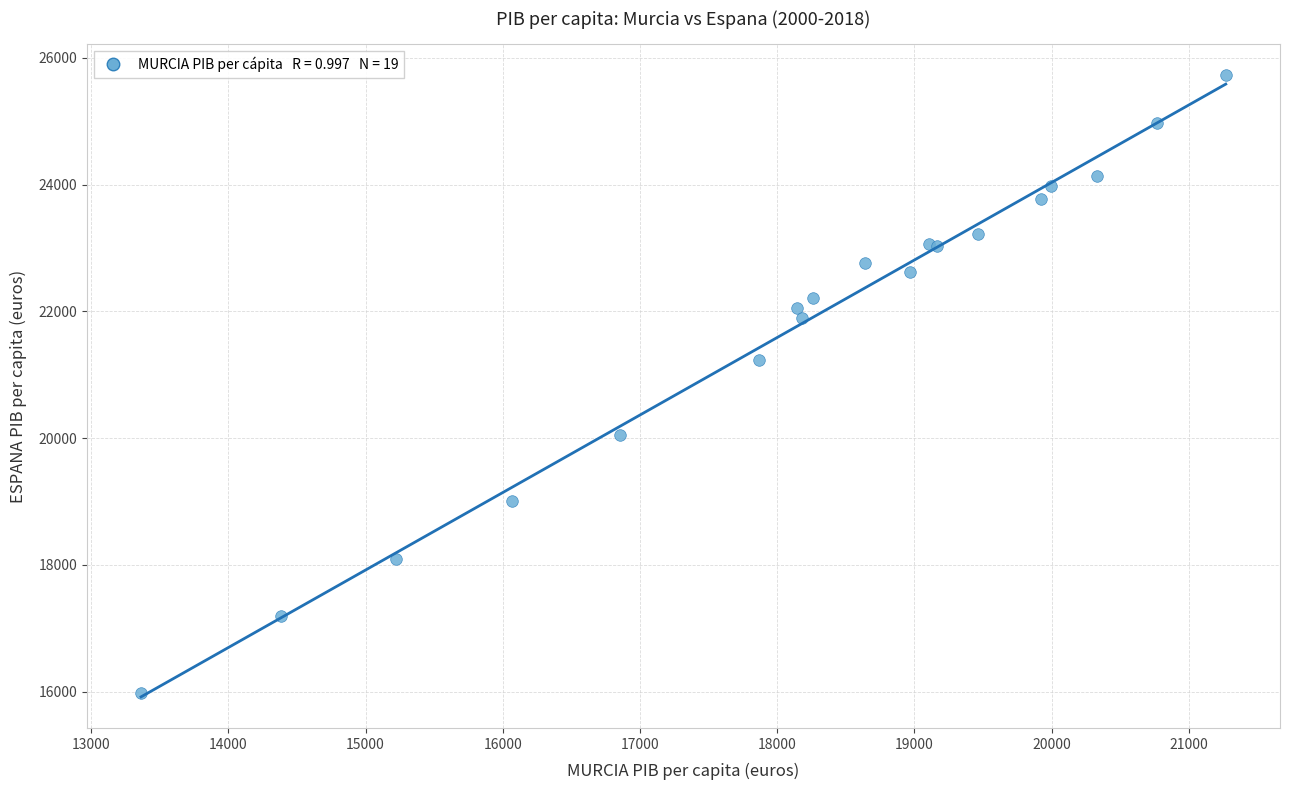

What Y value in the scatter plot is closest to 20851?

21239